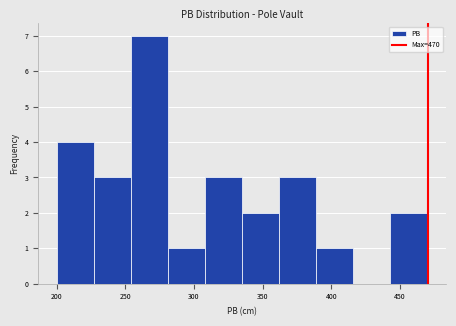

Reading left to right, list every bar in this chart as the range it spans on the x-axis followed by its height. Neither the bar edges nor the heights are printed on the chart, so give them approximately, as read against the axes.

200 to 227: 4
227 to 254: 3
254 to 281: 7
281 to 308: 1
308 to 335: 3
335 to 362: 2
362 to 389: 3
389 to 416: 1
416 to 443: 0
443 to 470: 2